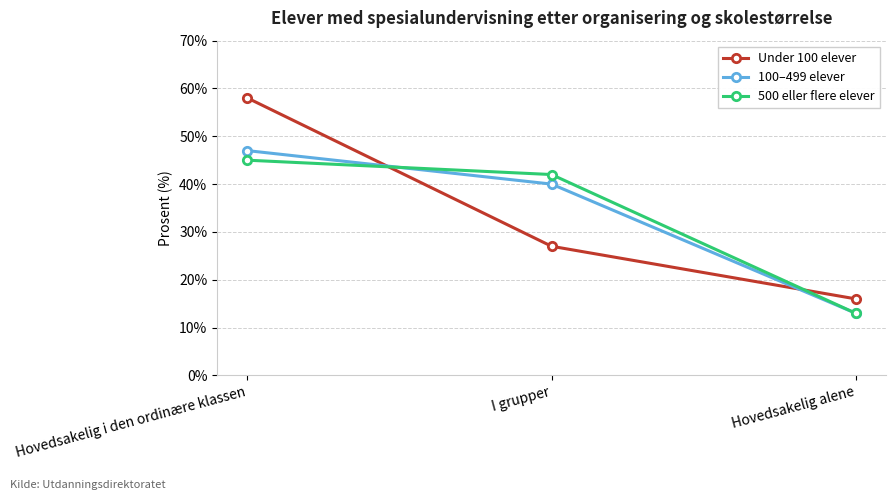

Rank the series by their maximum value, from highest to lowest.

Under 100 elever, 100–499 elever, 500 eller flere elever